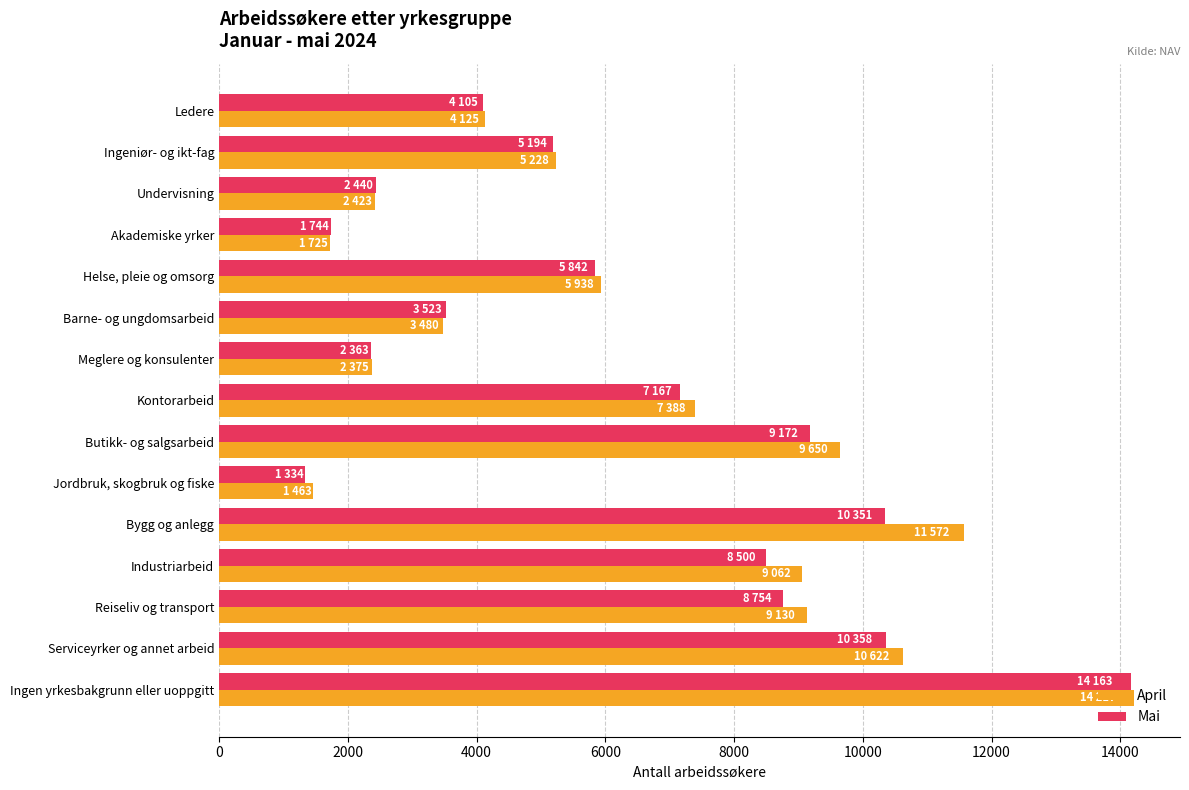

What is the difference between the second highest and second lowest values in the Mai series?

8614